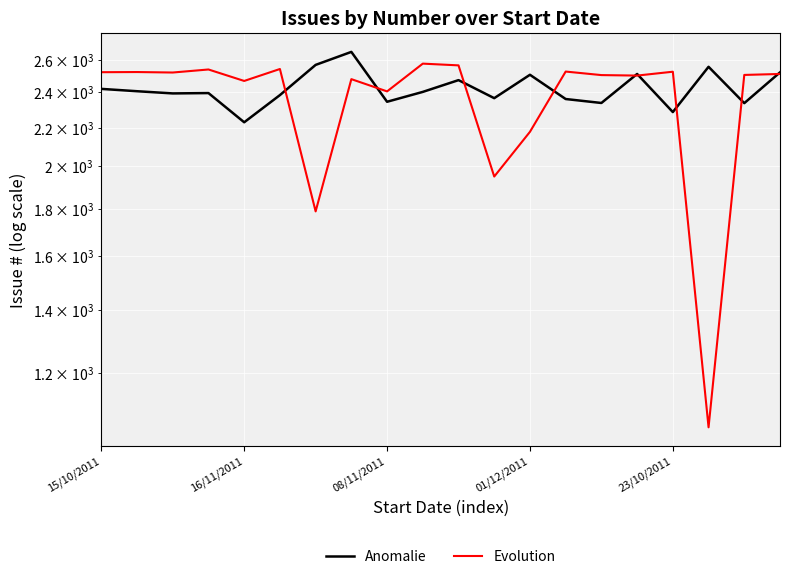

Reading right to left, transcribe all the data shown in this chart.

Anomalie: 2522	2337	2557	2286	2512	2338	2361	2507	2366	2474	2403	2345	2653	2569	2384	2229	2396	2394	2407	2421
Evolution: 2512	2506	1048	2526	2502	2505	2527	2177	1949	2566	2577	2406	2480	1788	2543	2469	2540	2521	2524	2523